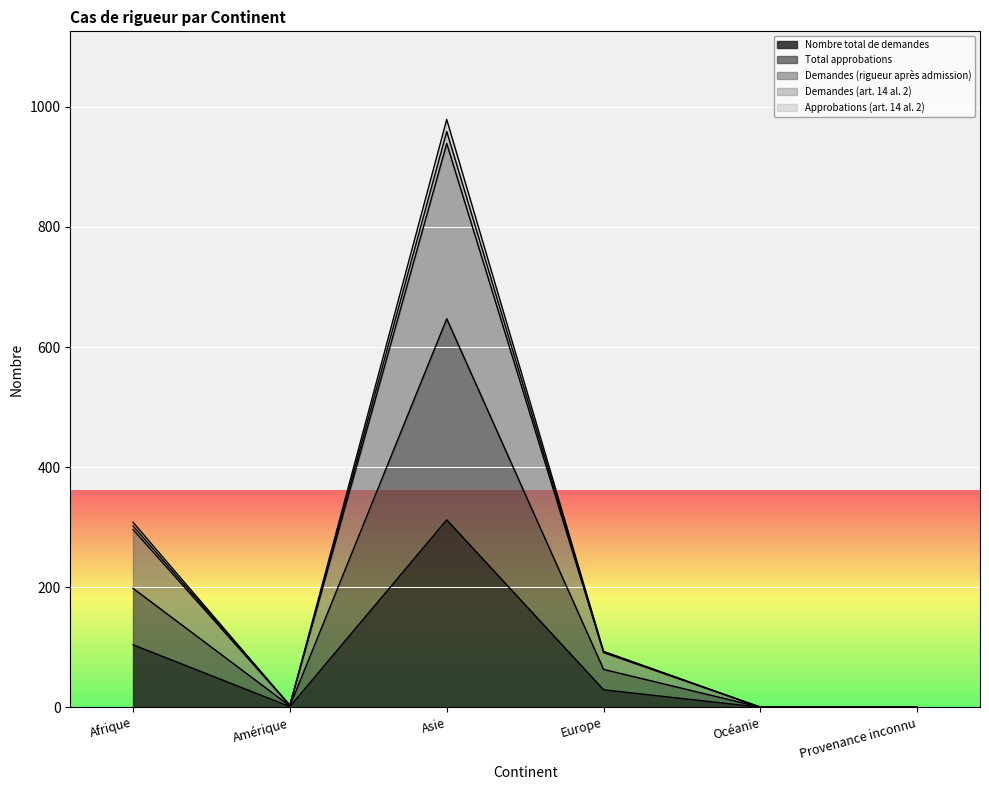

Reading left to right, what are all the values shown in this chart?

Nombre total de demandes: Afrique=104	Amérique=1	Asie=312	Europe=29	Océanie=0	Provenance inconnu=0
Total approbations: Afrique=198	Amérique=2	Asie=647	Europe=63	Océanie=0	Provenance inconnu=0
Demandes (rigueur après admission): Afrique=296	Amérique=3	Asie=939	Europe=91	Océanie=0	Provenance inconnu=0
Demandes (art. 14 al. 2): Afrique=308	Amérique=3	Asie=979	Europe=93	Océanie=0	Provenance inconnu=0
Approbations (art. 14 al. 2): Afrique=302	Amérique=3	Asie=959	Europe=92	Océanie=0	Provenance inconnu=0